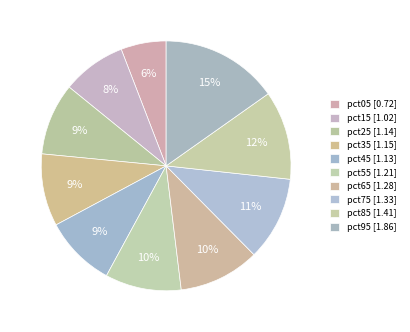

Count the number of slices in the pie.

10